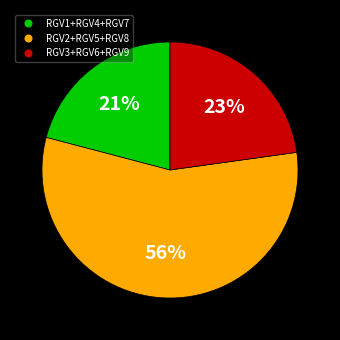

Is there a majority slice in this chart?

Yes